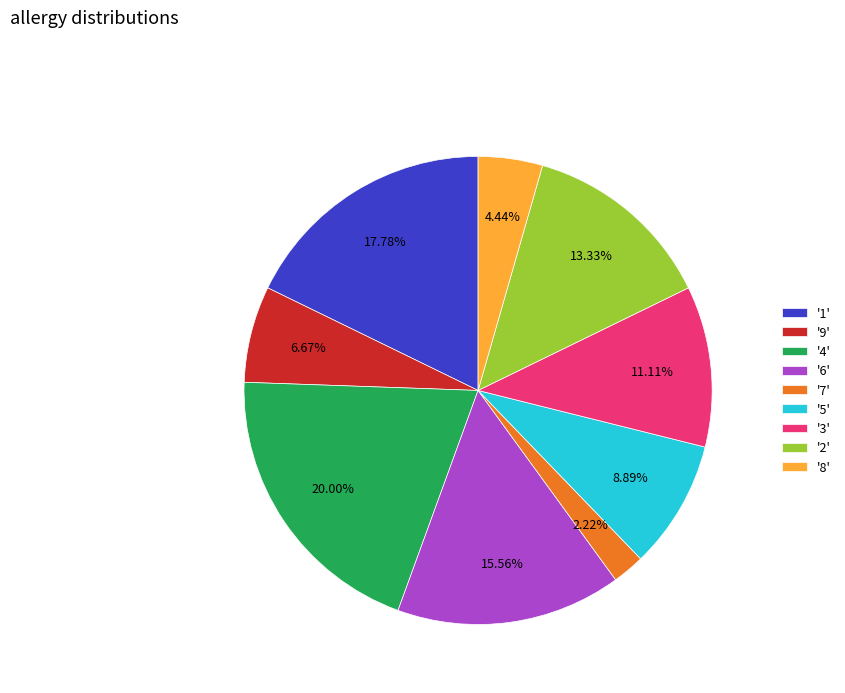

Which category has the smallest portion of the pie?

'7'